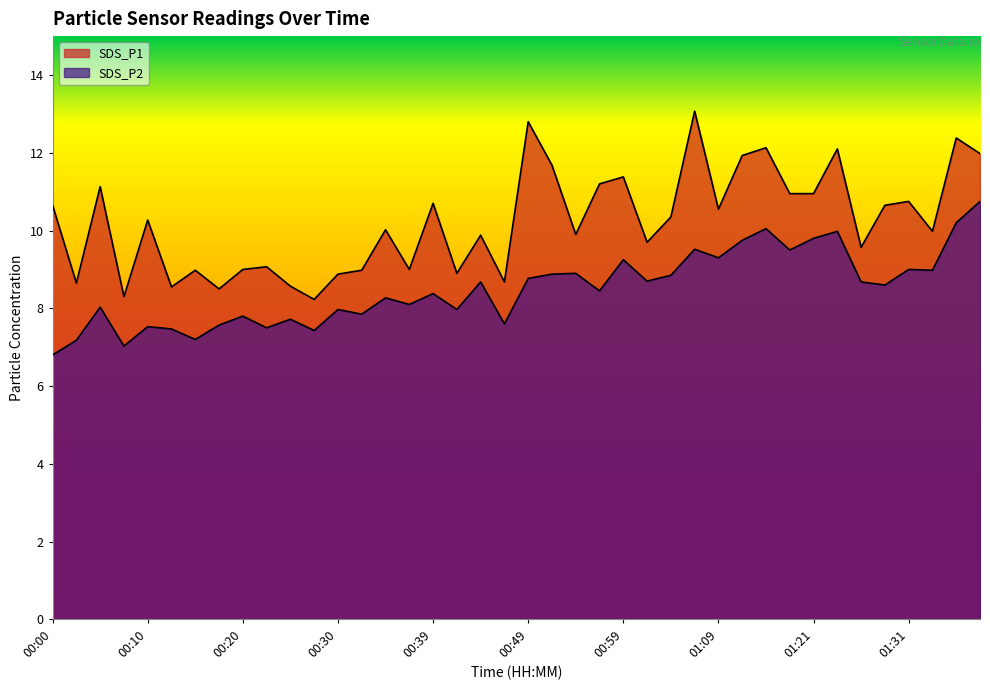

At which label does SDS_P1 first exceed 10?

00:00